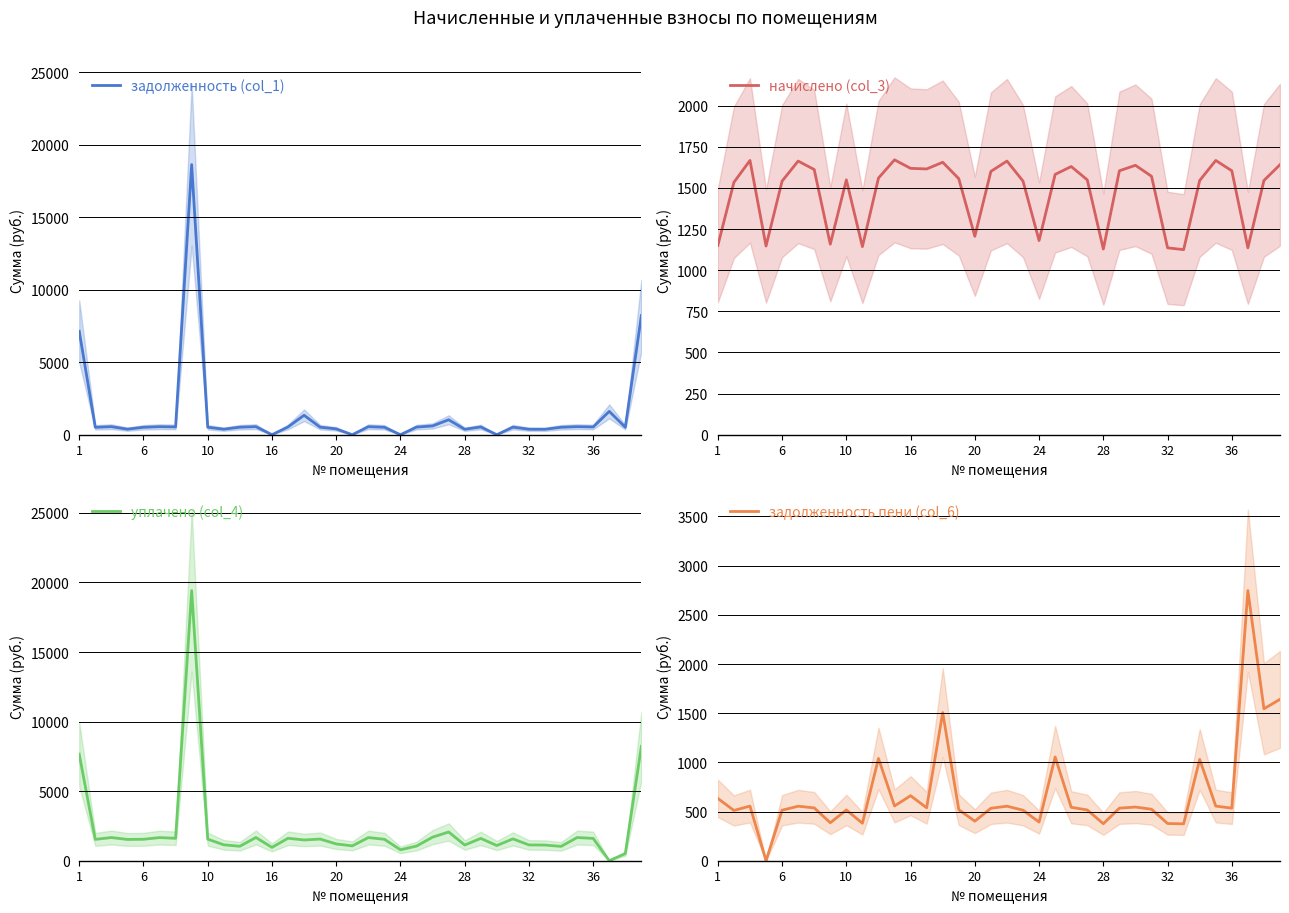

How many categories are shown in the chart?

36